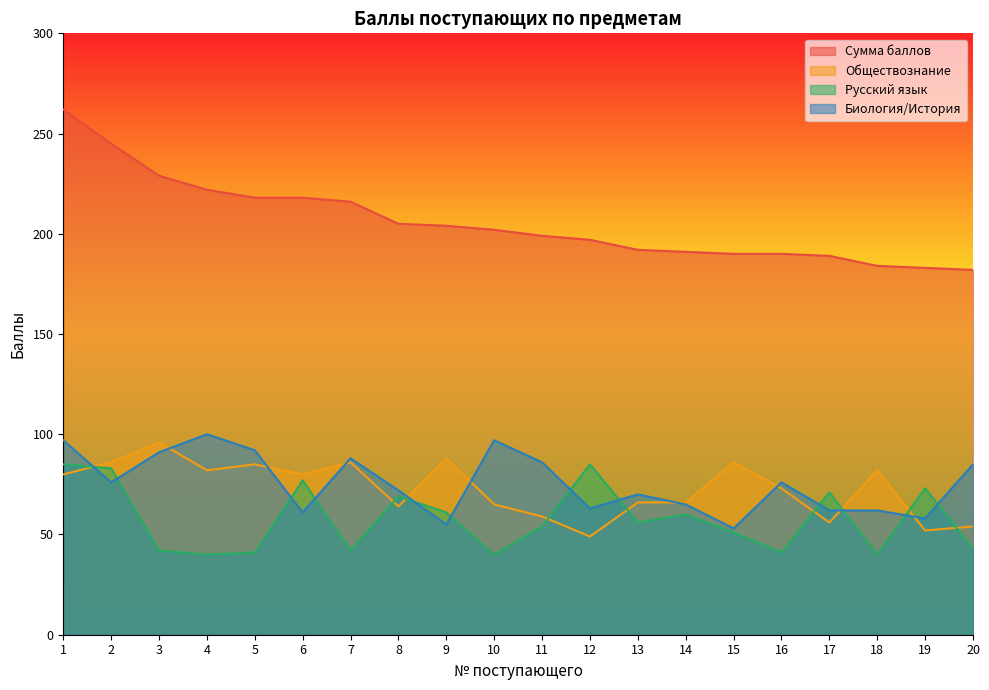

What are all the series names shown in the legend?

Сумма баллов, Обществознание, Русский язык, Биология/История